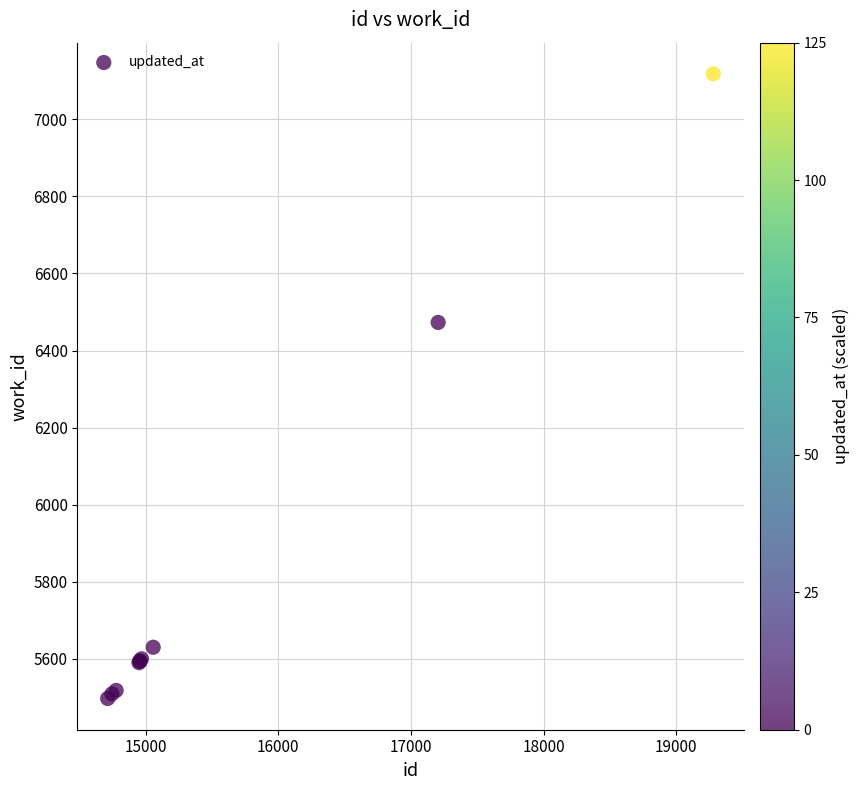

What Y value in the scatter plot is closest to 6307?

6473